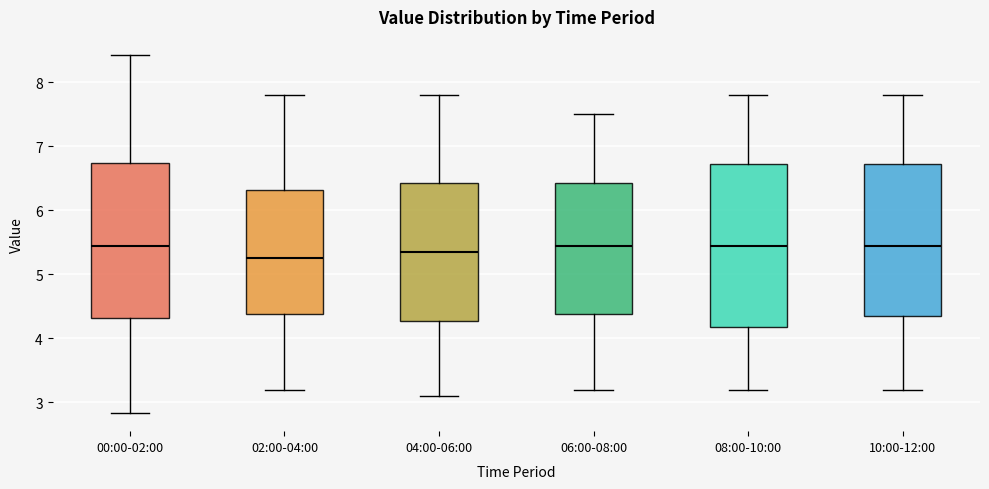

Where does the lower whisker of the box for 08:00-10:00 end on the y-axis? The values are not printed on the chart, so give them approximately, as read against the axis.

3.2